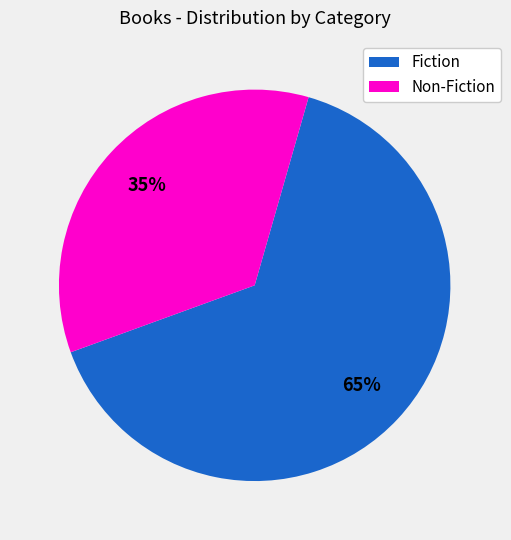

To the nearest percent, what percentage of the pie is Non-Fiction?

35%